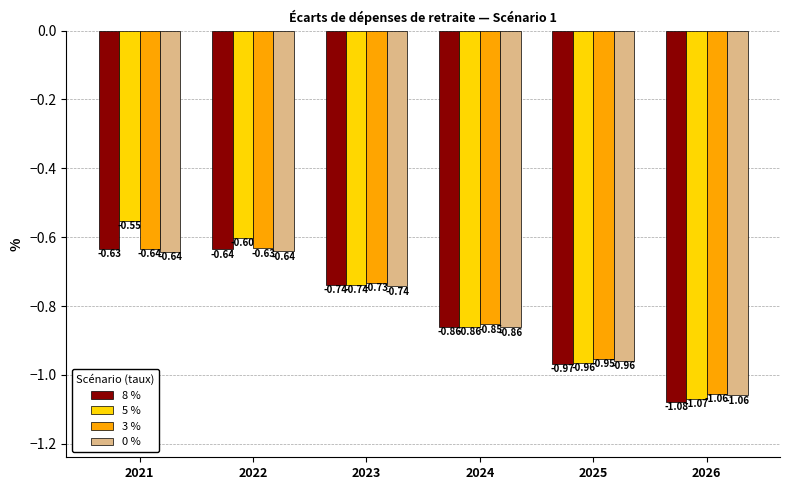

List the labels in order of 5 % value, largest first.

2021, 2022, 2023, 2024, 2025, 2026